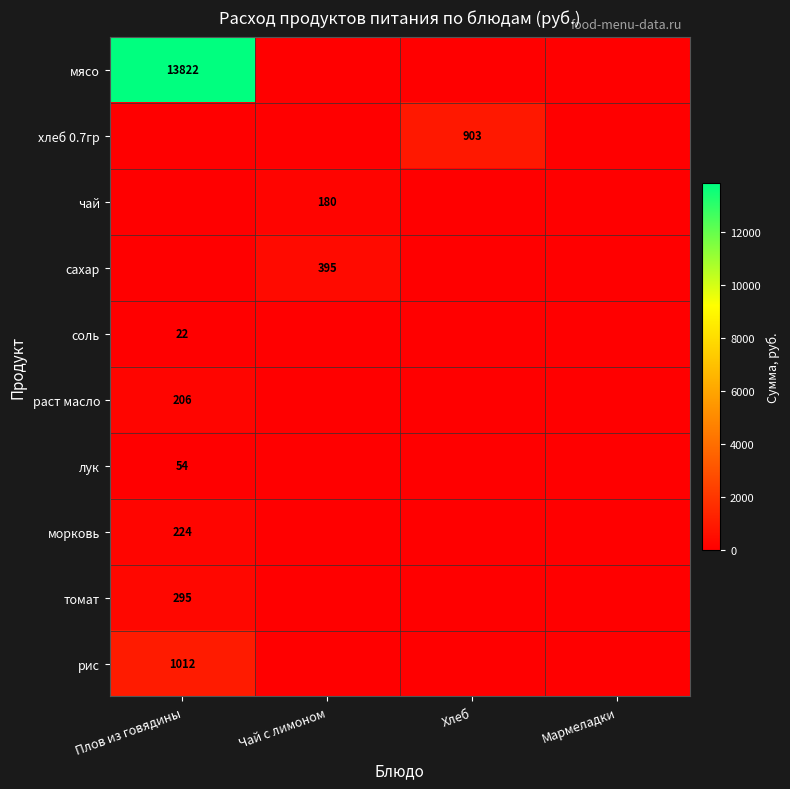

What is the greatest value displayed?

13821.5